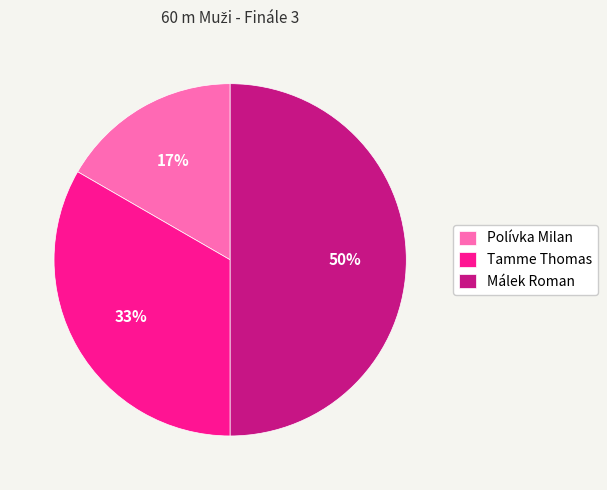

To the nearest percent, what is the combined percentage of Tamme Thomas and Málek Roman?

83%